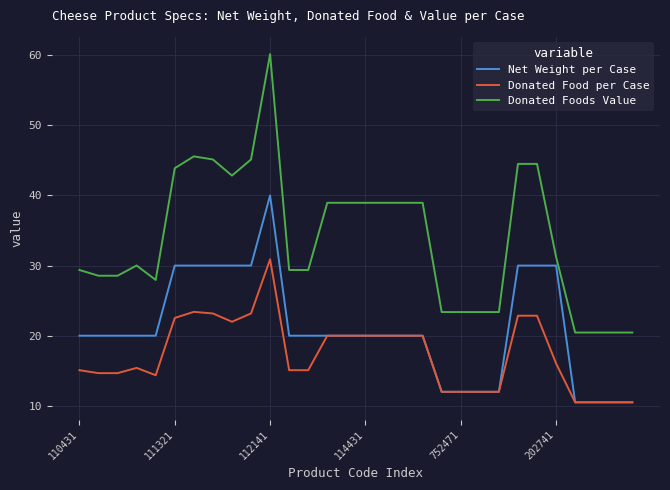

What is the greatest value displayed?

60.2